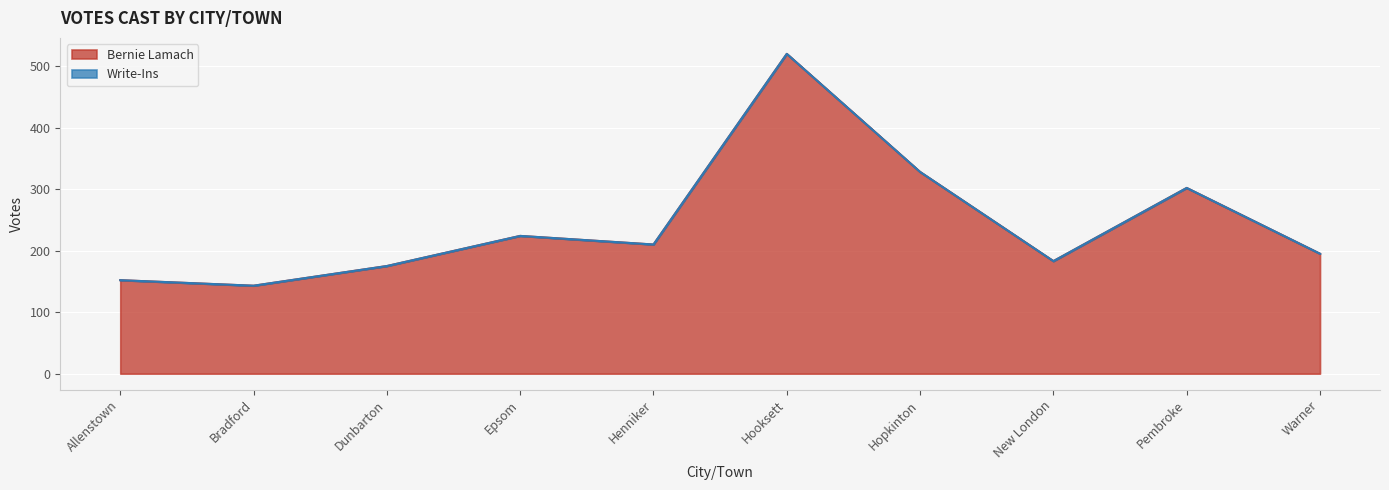

Rank the categories by value from highest to lowest.

Hooksett, Hopkinton, Pembroke, Epsom, Henniker, Warner, New London, Dunbarton, Allenstown, Bradford